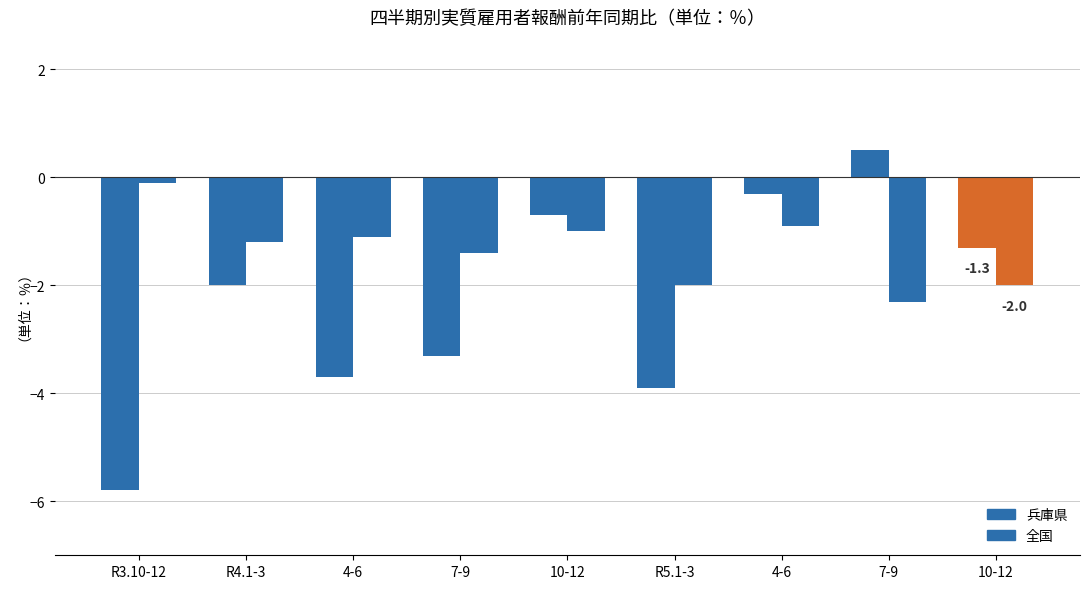

True or false: 全国 has a value of -0.9 at 4-6.

True